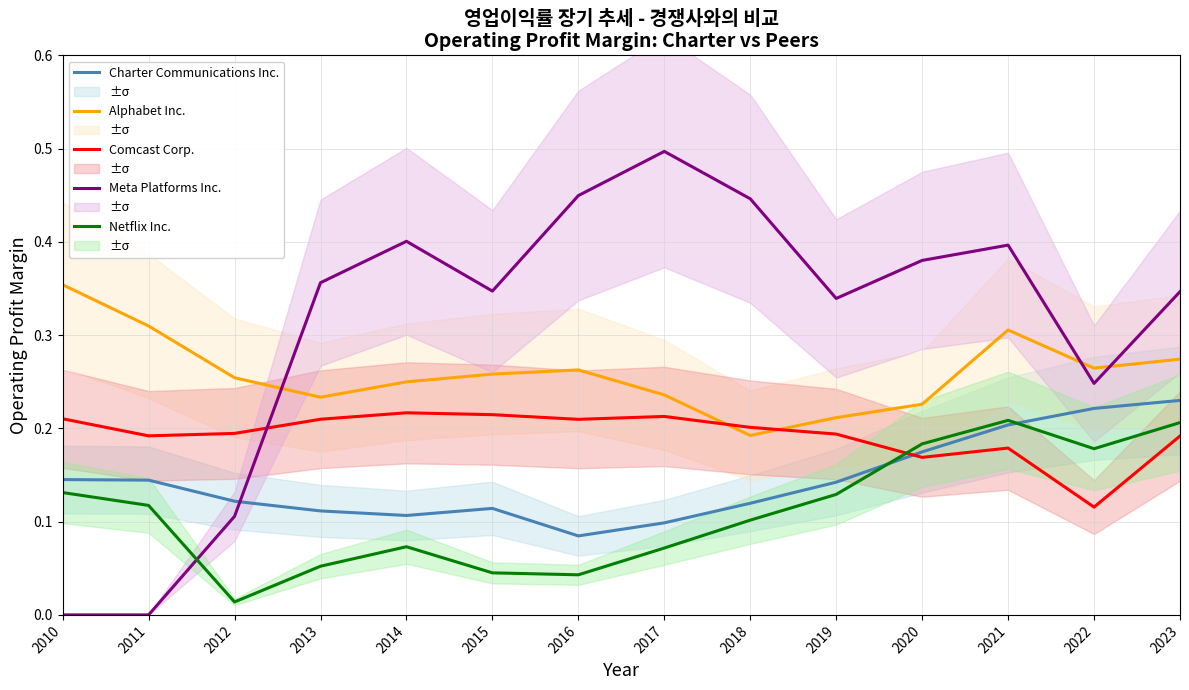

What is the total value across all series at 2015?

1.0